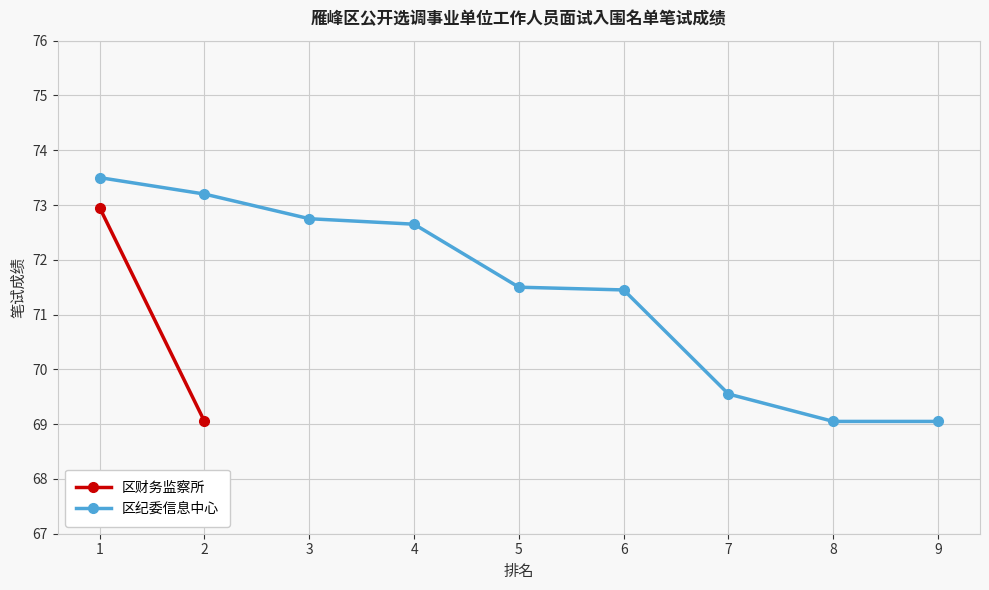

Which label corresponds to the largest value in the chart?

1